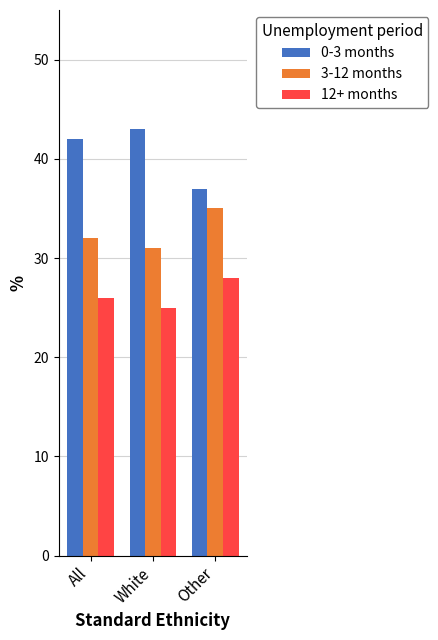

What is the difference between the highest and lowest values at All?

16